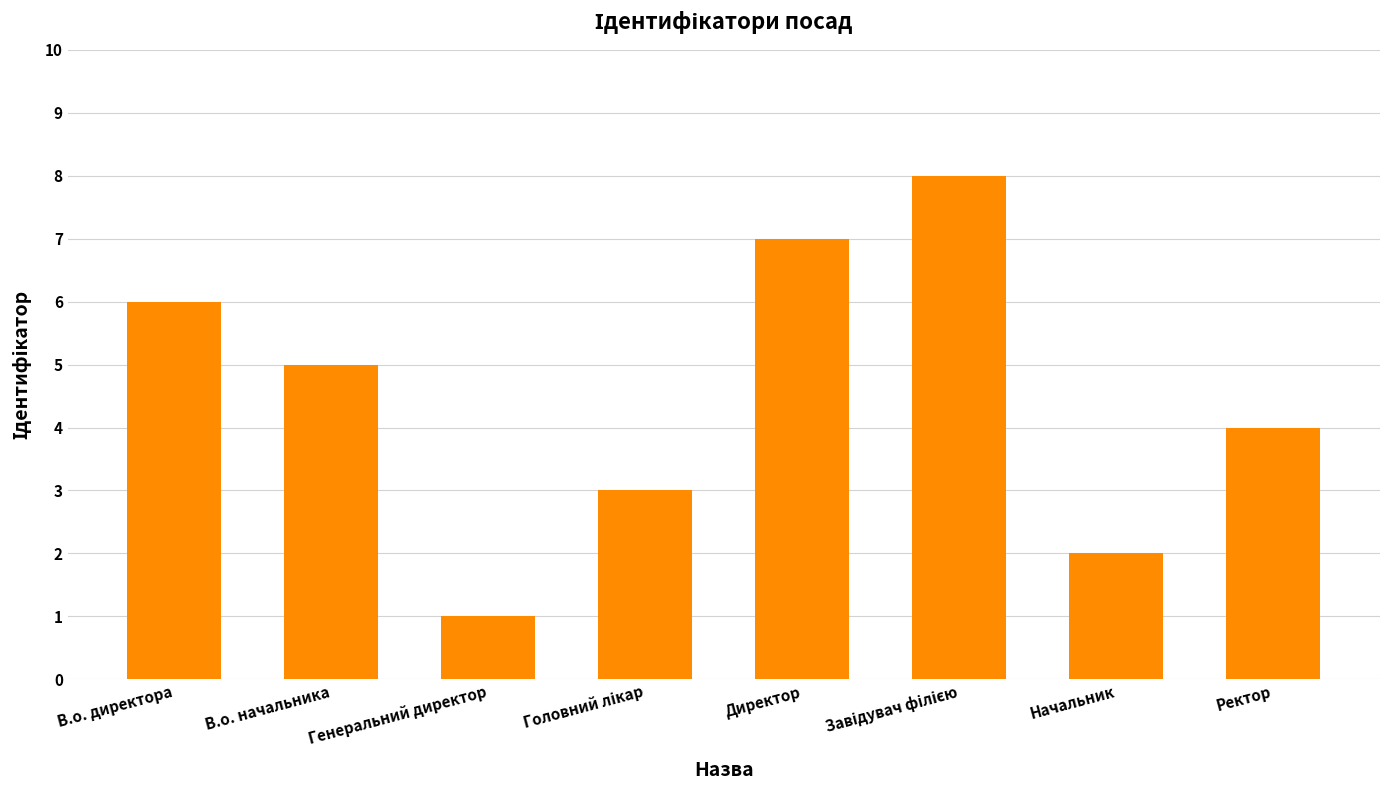

What is the change in value from В.о. начальника to Директор?

+2